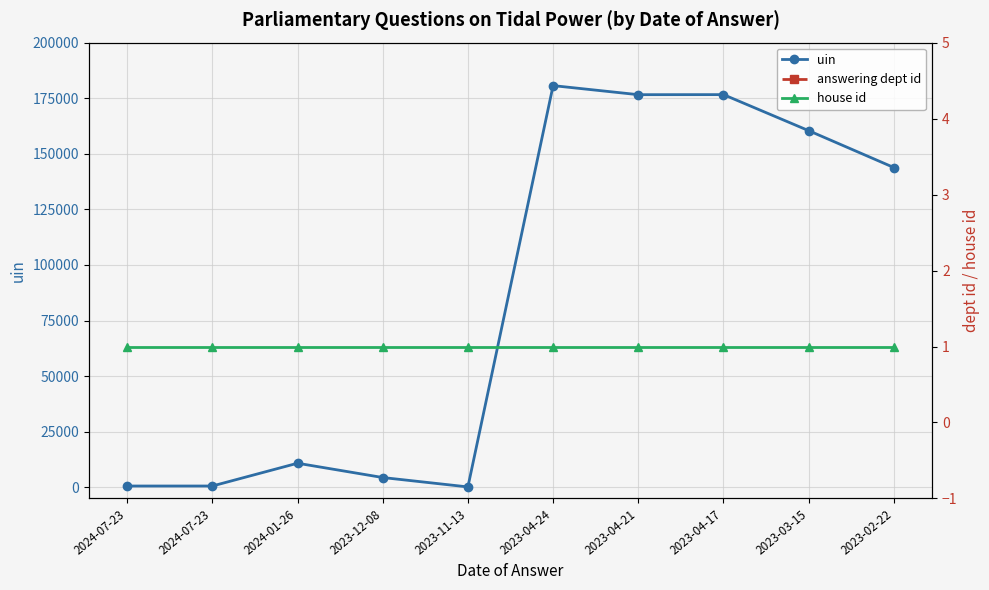

At which category does the chart reach its peak across all series?

2023-04-24